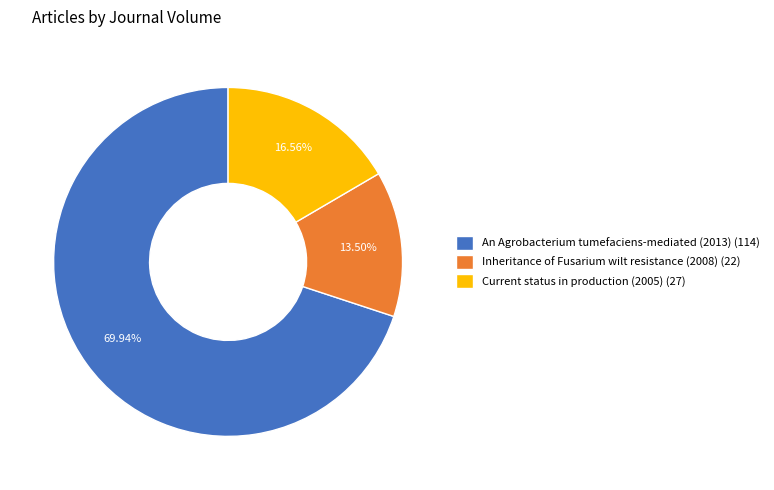

Does any single category account for the majority?

Yes